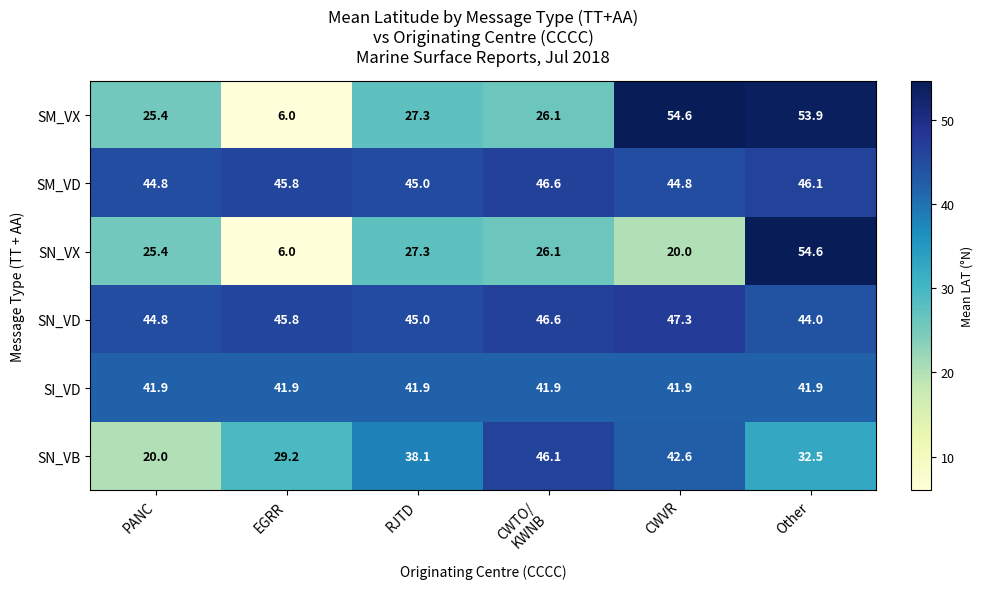

At Other, list the series in order from largest to smallest.

SN_VX, SM_VX, SM_VD, SN_VD, SI_VD, SN_VB